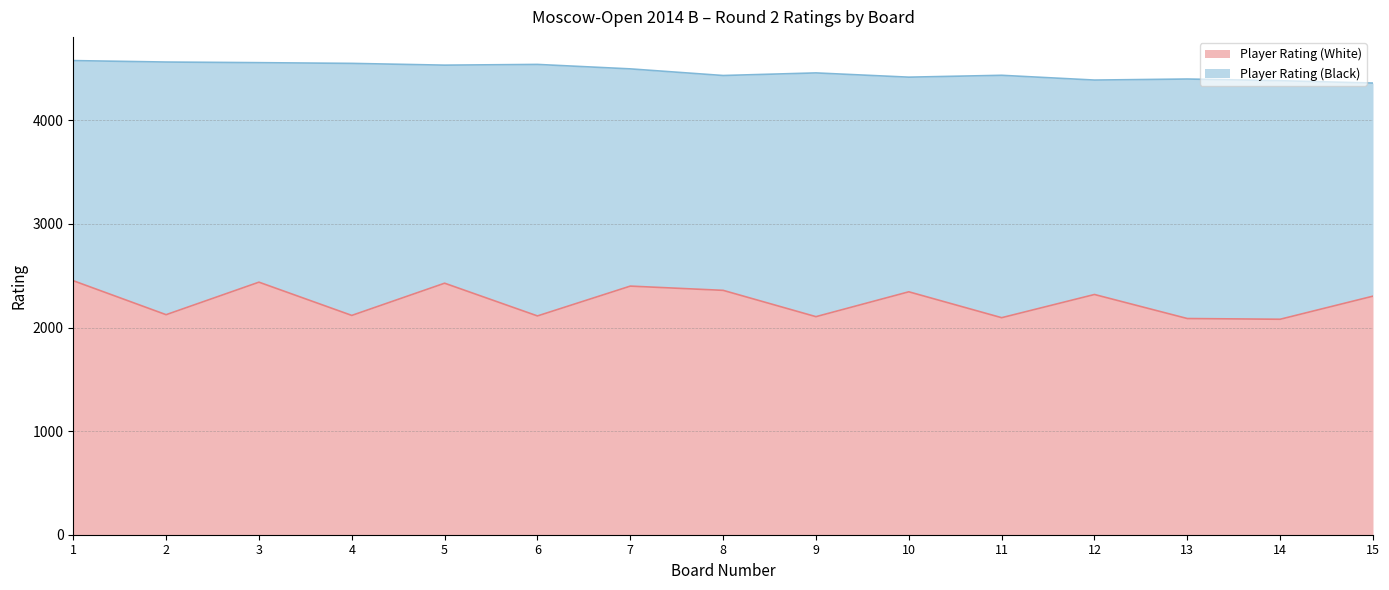

How many interior local peaks does the Player Rating (Black) series have?

6